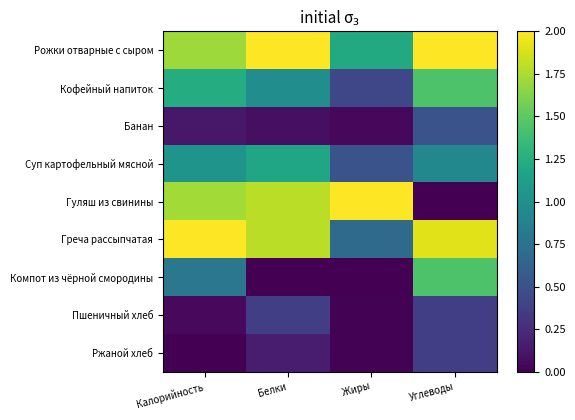

Reading right to left, extract all data points from this chart.

Рожки отварные с сыром: Углеводы=2.0	Жиры=1.2	Белки=2.0	Калорийность=1.7
Кофейный напиток: Углеводы=1.4	Жиры=0.4	Белки=1.0	Калорийность=1.2
Банан: Углеводы=0.5	Жиры=0.0	Белки=0.1	Калорийность=0.1
Суп картофельный мясной: Углеводы=0.9	Жиры=0.5	Белки=1.2	Калорийность=1.0
Гуляш из свинины: Углеводы=0.0	Жиры=2.0	Белки=1.8	Калорийность=1.7
Греча рассыпчатая: Углеводы=1.9	Жиры=0.7	Белки=1.8	Калорийность=2.0
Компот из чёрной смородины: Углеводы=1.4	Жиры=0.0	Белки=0.0	Калорийность=0.8
Пшеничный хлеб: Углеводы=0.4	Жиры=0.0	Белки=0.4	Калорийность=0.1
Ржаной хлеб: Углеводы=0.4	Жиры=0.0	Белки=0.2	Калорийность=0.0